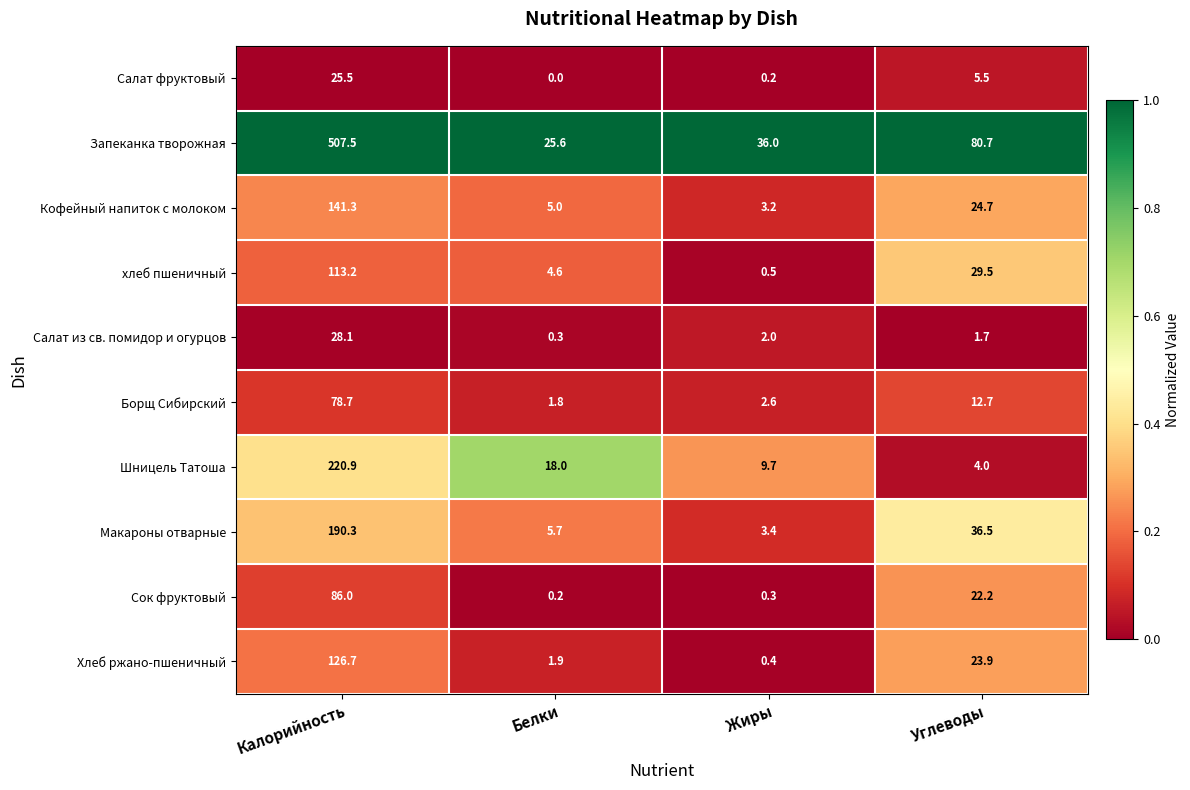

Which series has the largest range (max minus min)?

Запеканка творожная